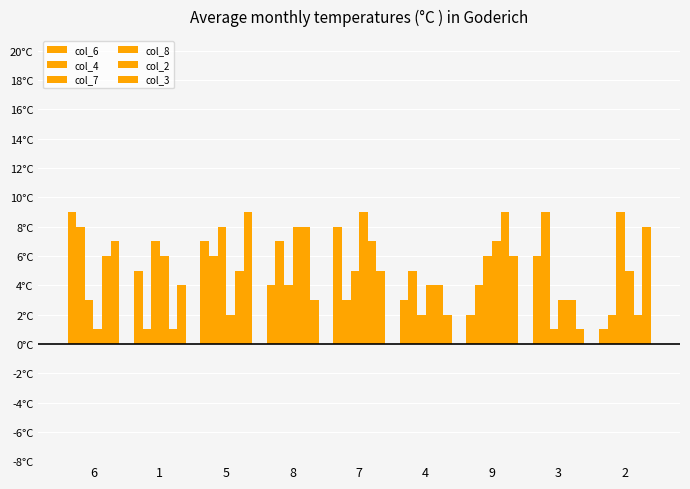

Does the chart contain stacked bars?

No